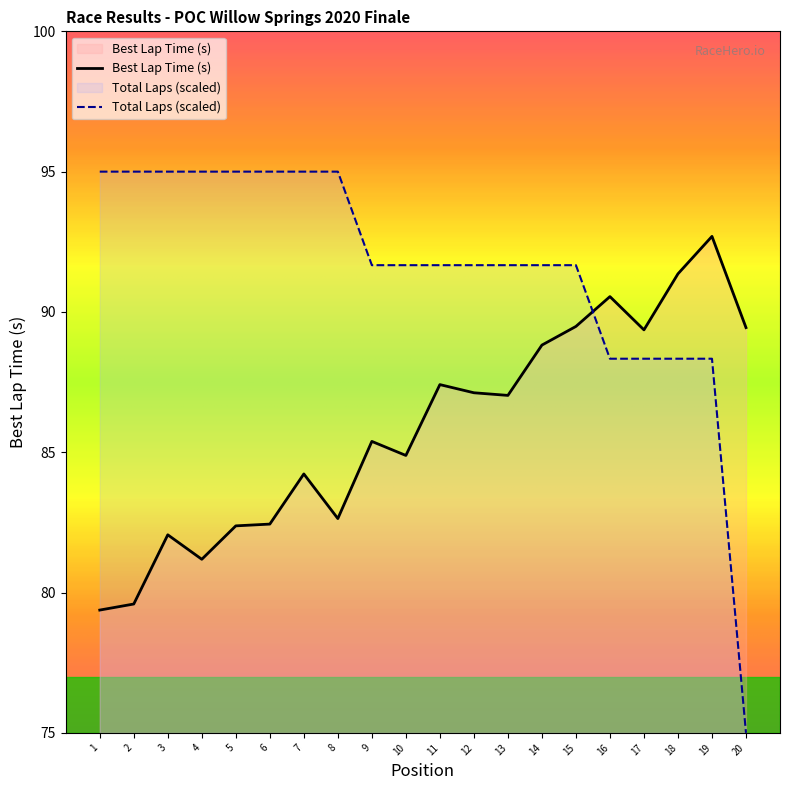

How many data points does each series have?

20